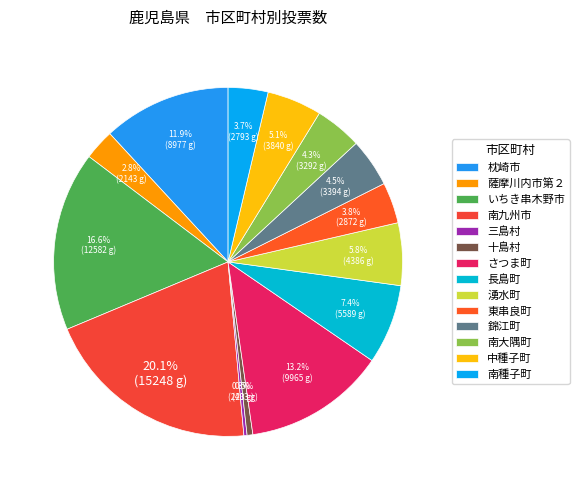

How many slices are in this pie chart?

14